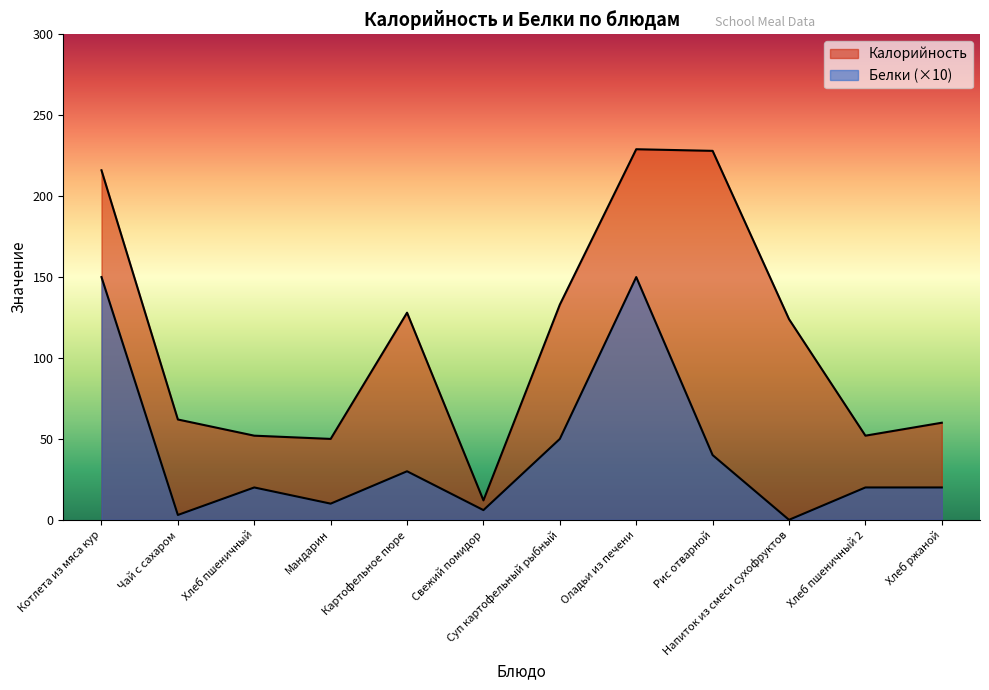

True or false: Калорийность and Белки cross at least once.

False